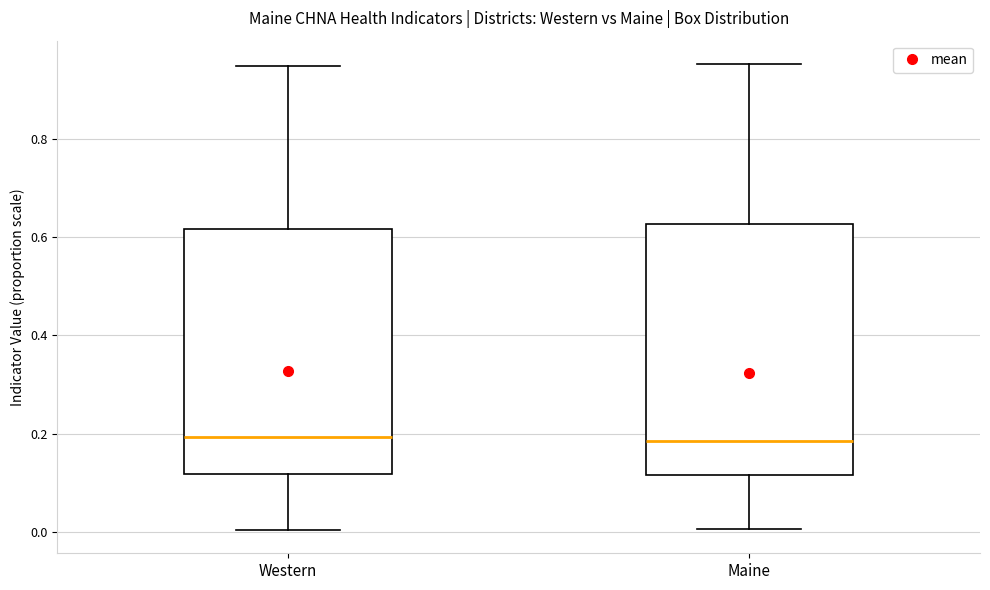

Where does the upper whisker of the box for Western end on the y-axis? The values are not printed on the chart, so give them approximately, as read against the axis.

0.94